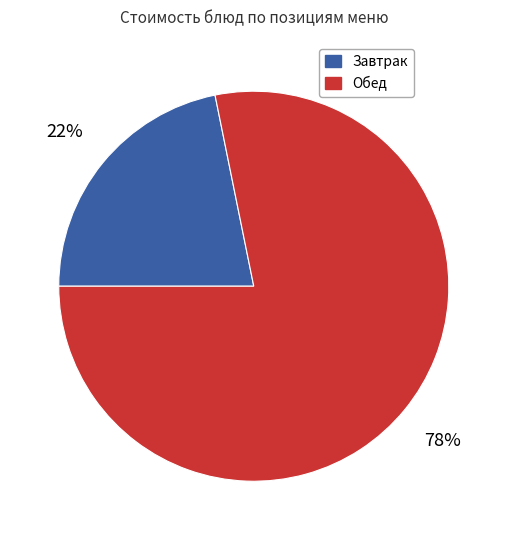

How many slices are in this pie chart?

2